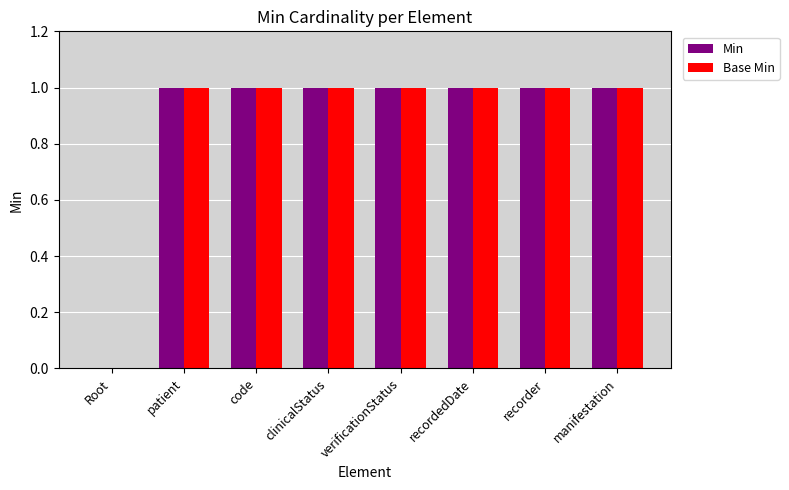

How many Min values are between 1 and 2?

7